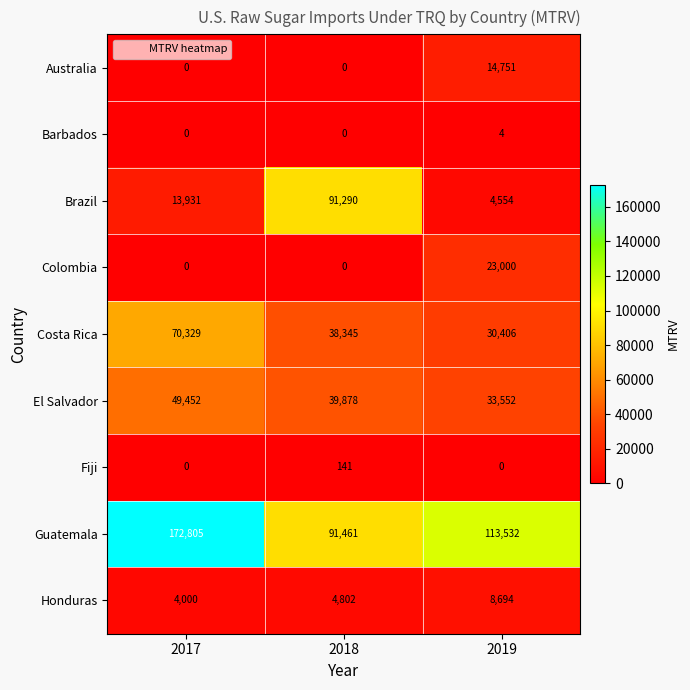

Which category has the highest value across all series?

2017